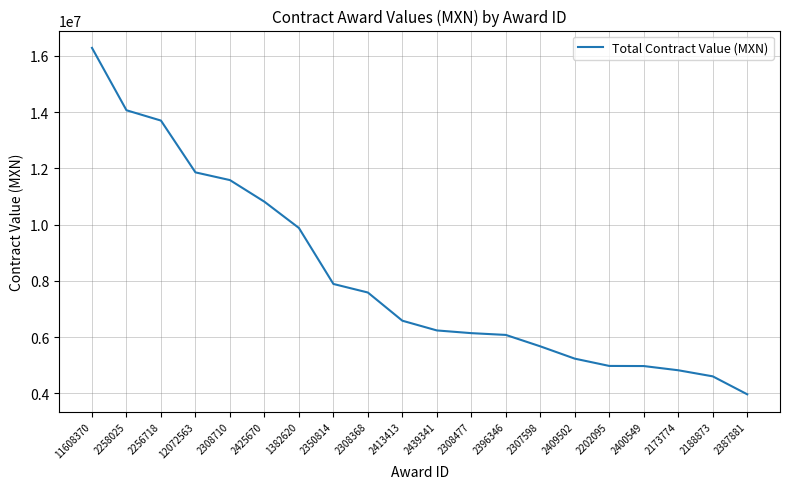

What is the average value?

8148488.5